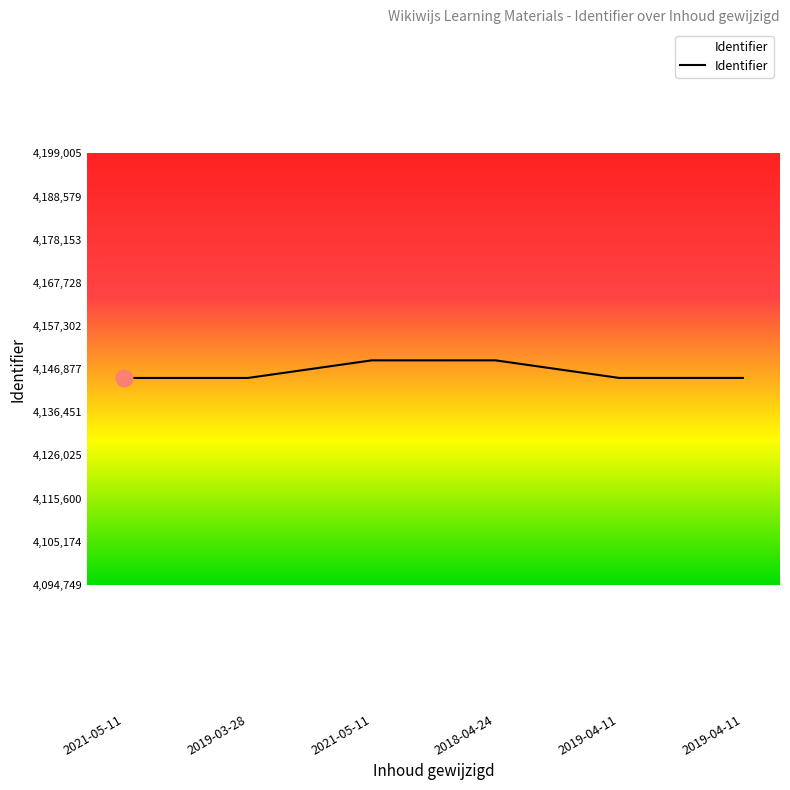

Count the number of categories in the chart.

6